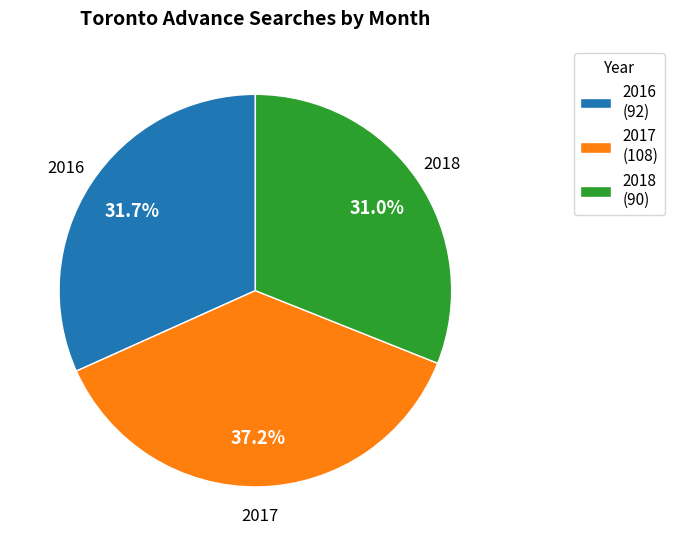

Between 2016 (92) and 2017 (108), which is larger?

2017 (108)